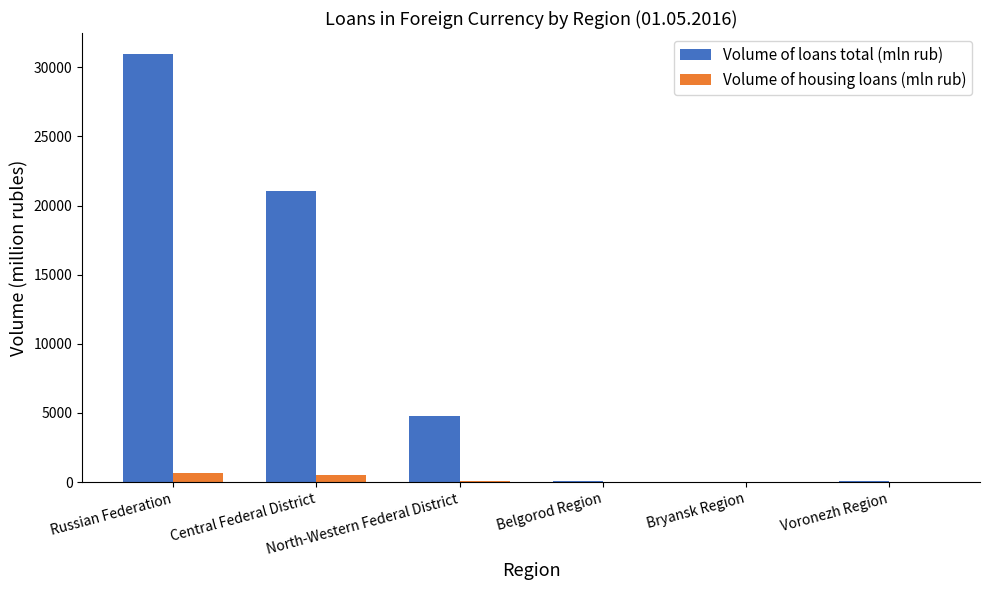

Are the bars grouped side by side (vs. stacked)?

Yes